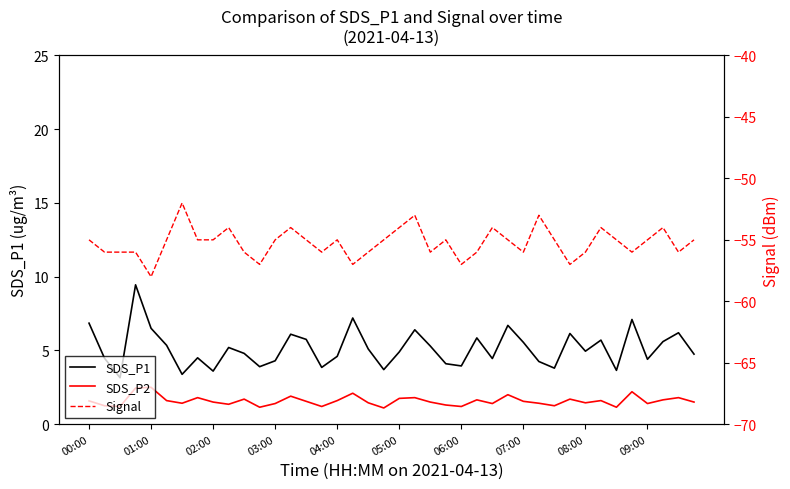

Which series has the widest spread of values?

SDS_P1